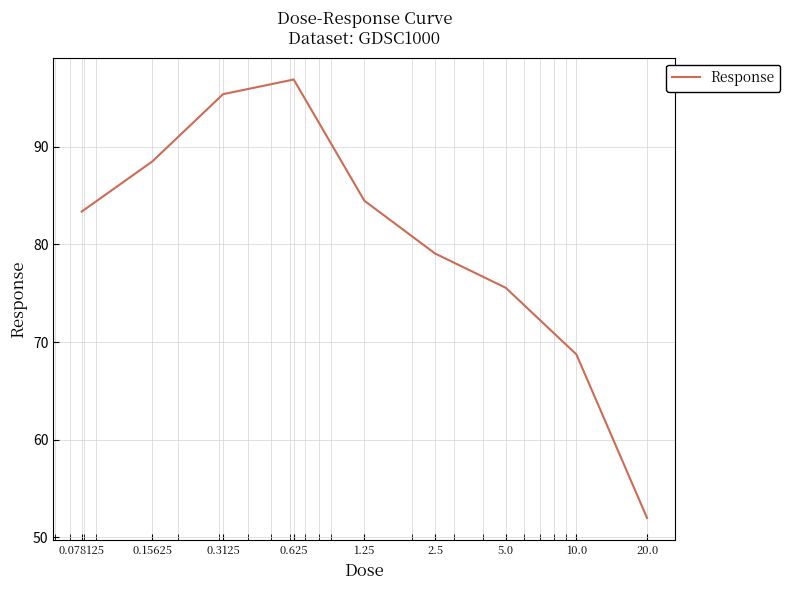

What is the average value?

80.4